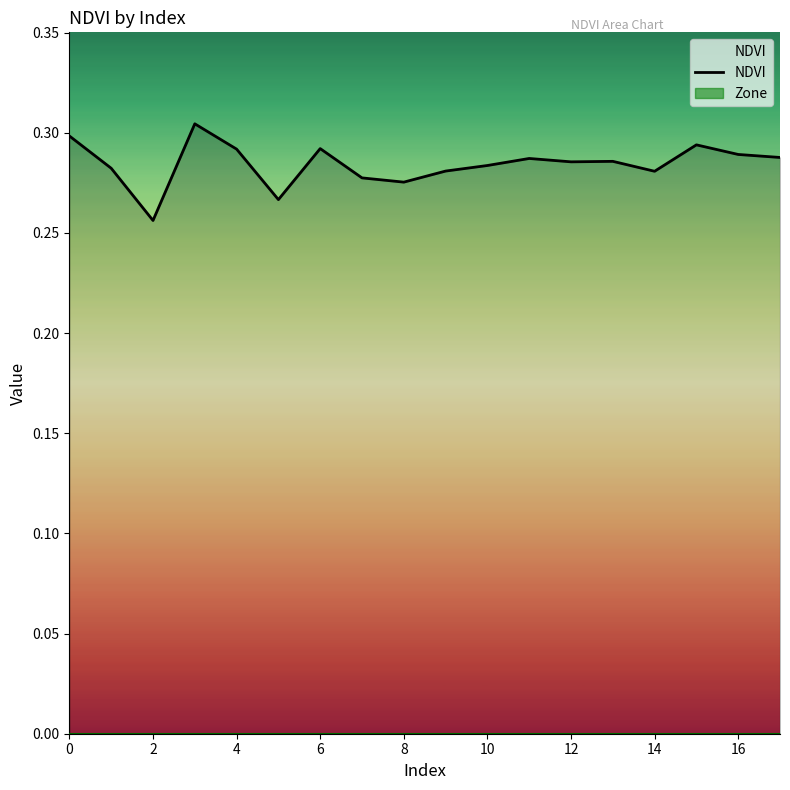

The NDVI series shows 0.5 at 14. True or false?

False